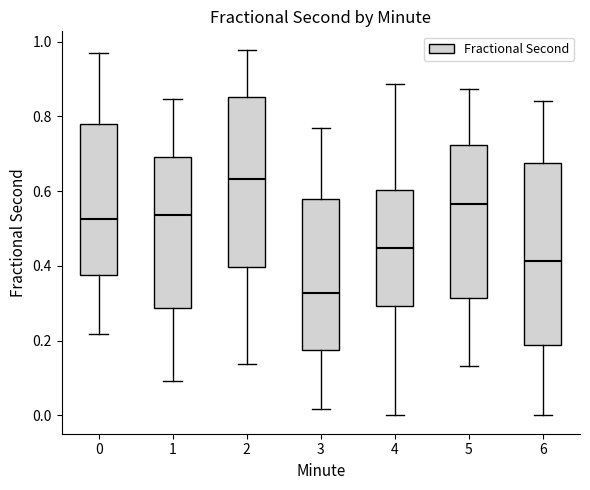

Reading left to right, transcribe this box plot: for each box, give where its median line is, the range the box spans, and where its two whiskers end, as read against the y-axis. The values are not printed on the chart, so give them approximately, as read against the axis.

0: median 0.52, box 0.38 to 0.78, whiskers 0.22 to 0.96
1: median 0.54, box 0.28 to 0.70, whiskers 0.10 to 0.84
2: median 0.64, box 0.40 to 0.86, whiskers 0.14 to 0.98
3: median 0.32, box 0.18 to 0.58, whiskers 0.02 to 0.76
4: median 0.44, box 0.30 to 0.60, whiskers 0.00 to 0.88
5: median 0.56, box 0.32 to 0.72, whiskers 0.14 to 0.88
6: median 0.42, box 0.18 to 0.68, whiskers 0.00 to 0.84